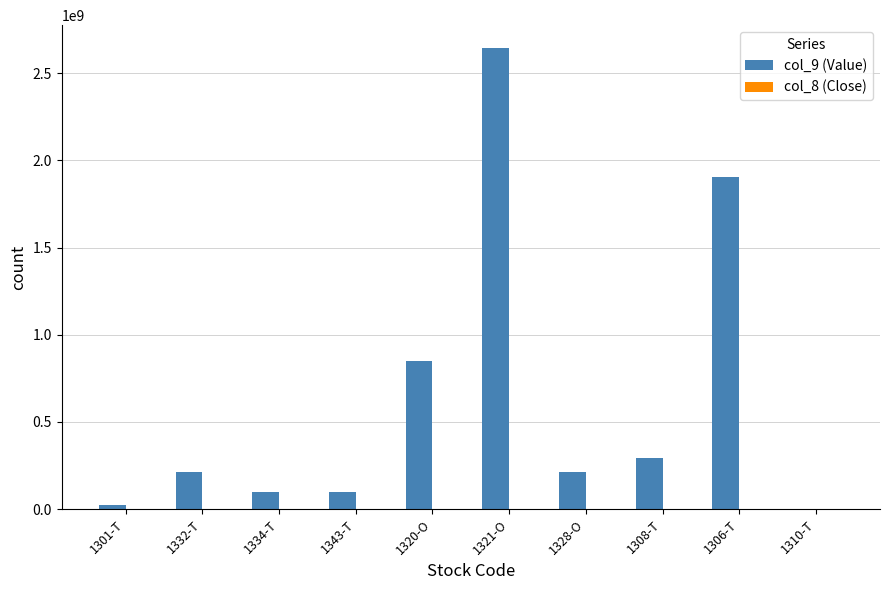

The value of col_9 (Value) at 1308-T is 444360120. True or false?

False